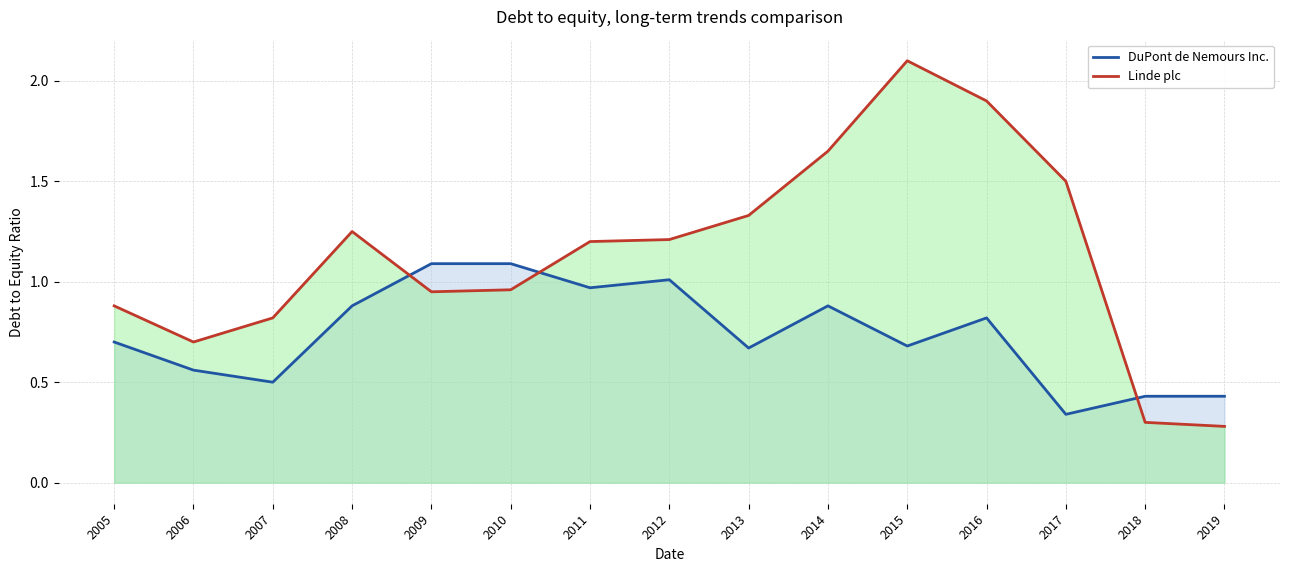

At how many categories does at least one series exceed 0?

15